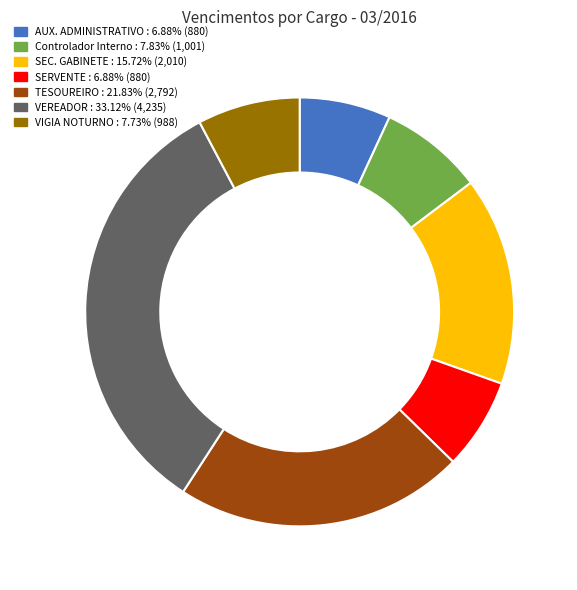

What is the ratio of the value at TESOUREIRO to the value at Controlador Interno?

2.8